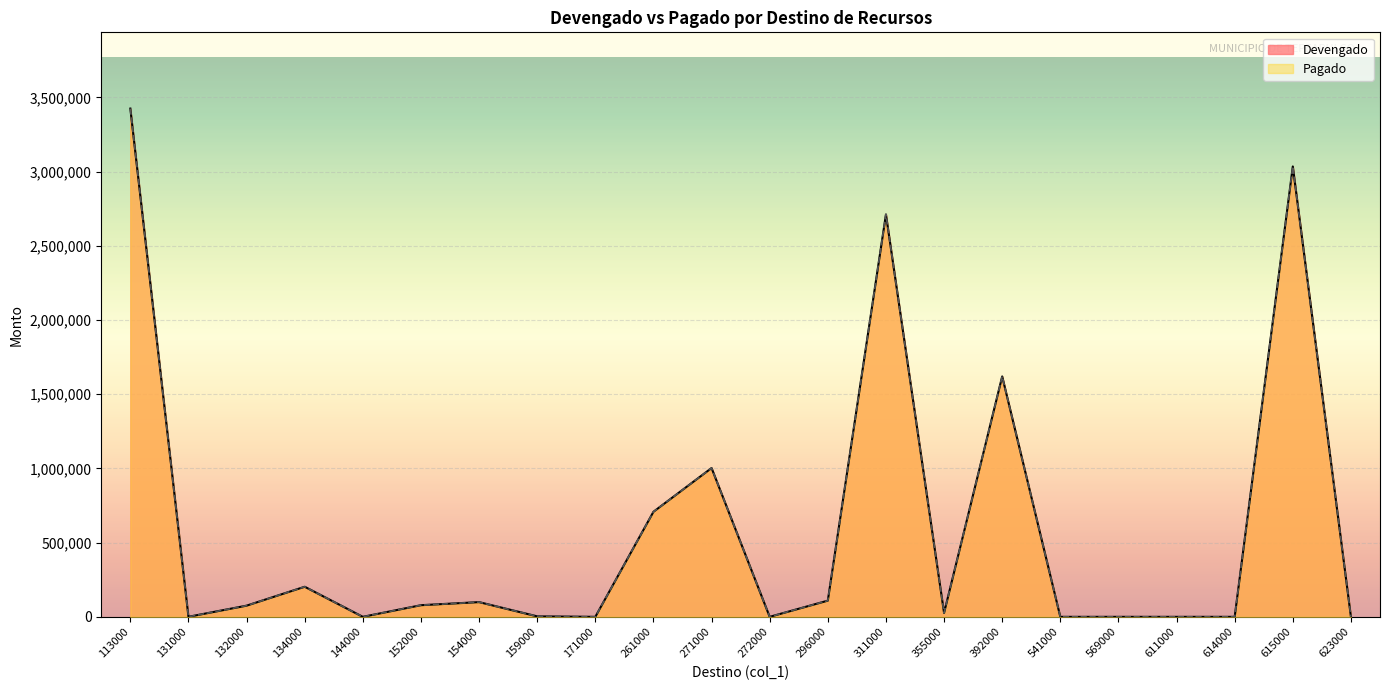

Which series changed the most between 113000 and 154000?

Devengado